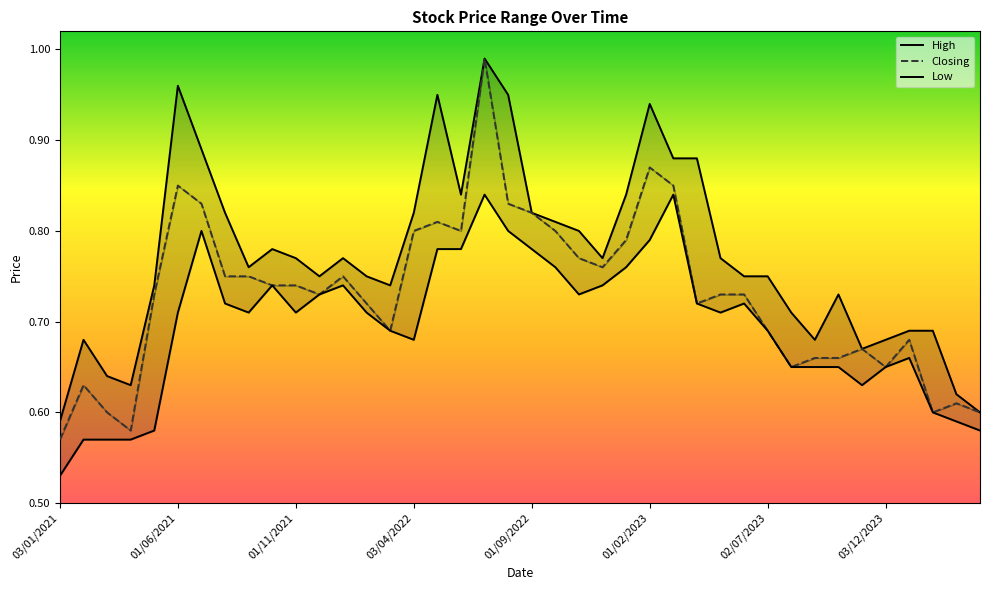

Is it true that High equals 1.1 at 02/01/2024?

False